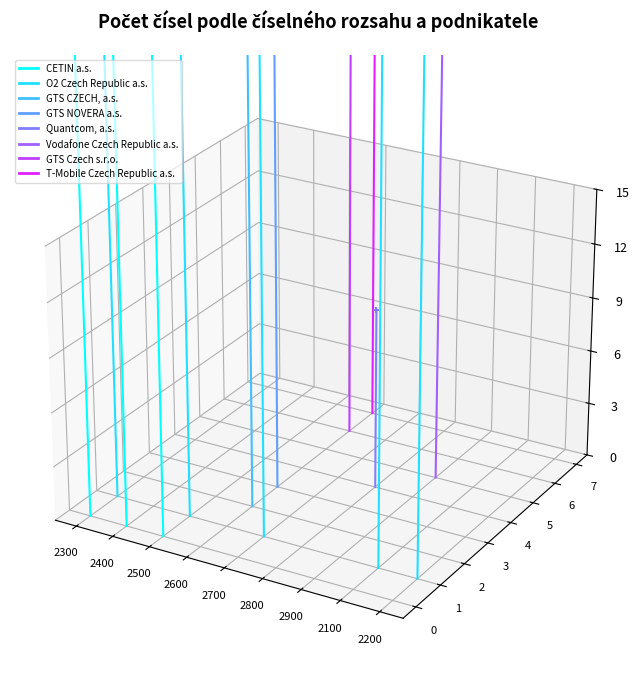

Is the value of O2 Czech Republic a.s. at 2300 greater than the value of CETIN a.s. at 2400?

No